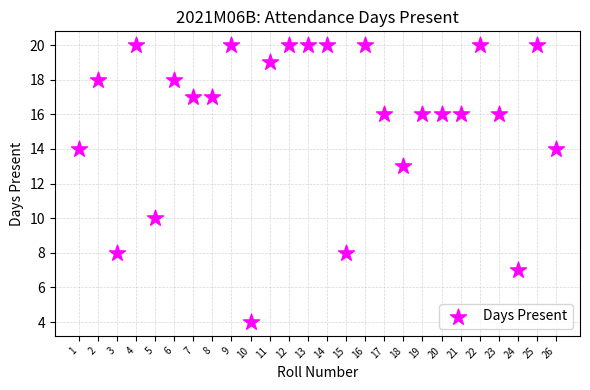

What is the range of X values (max minus min)?

25